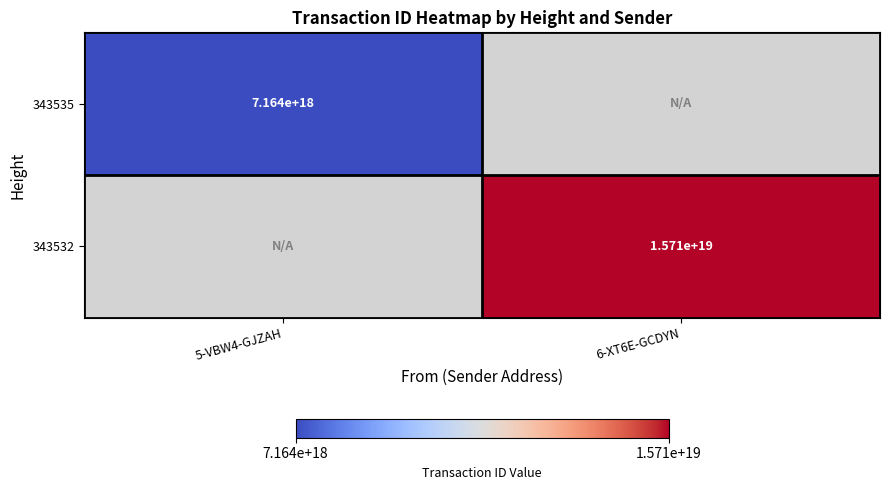

What is the maximum value shown in the chart?

15713728343995826176.0